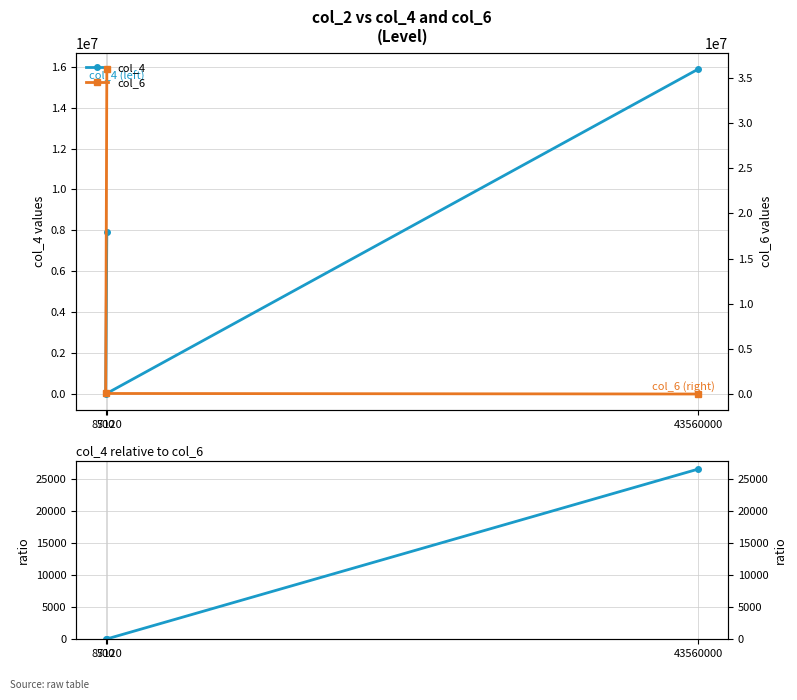

What is the spread (max minus min) of values at 43560000?

15886310.0